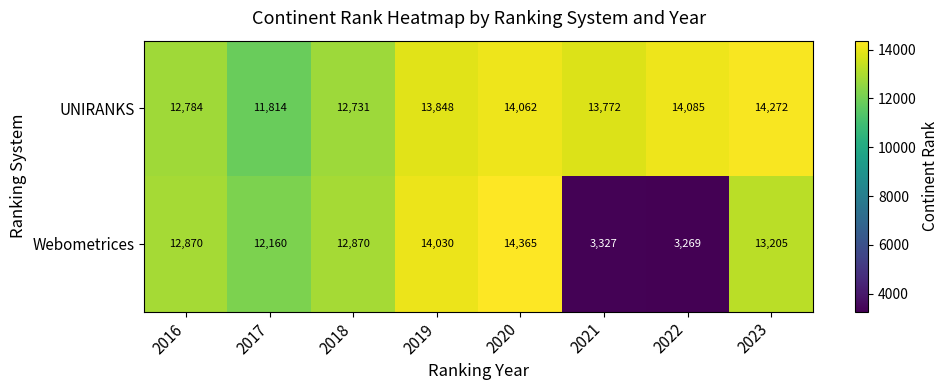

Which category has the highest value across all series?

2020